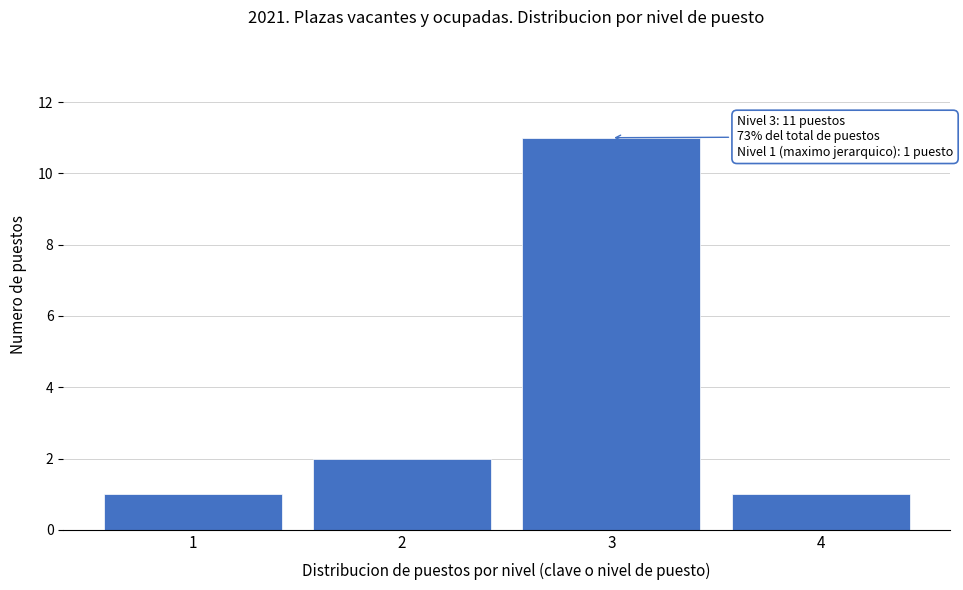

Over which range of the x-axis is the bar tallest?

2.5 to 3.5